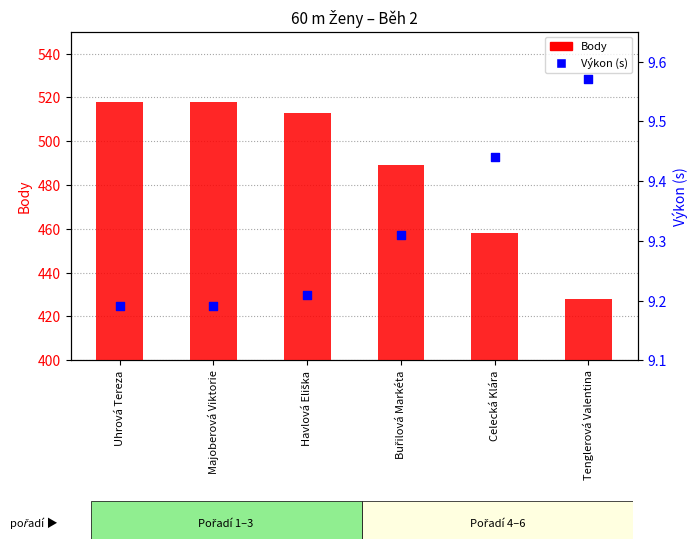

At which category is the sum across all series the highest?

Uhrová Tereza